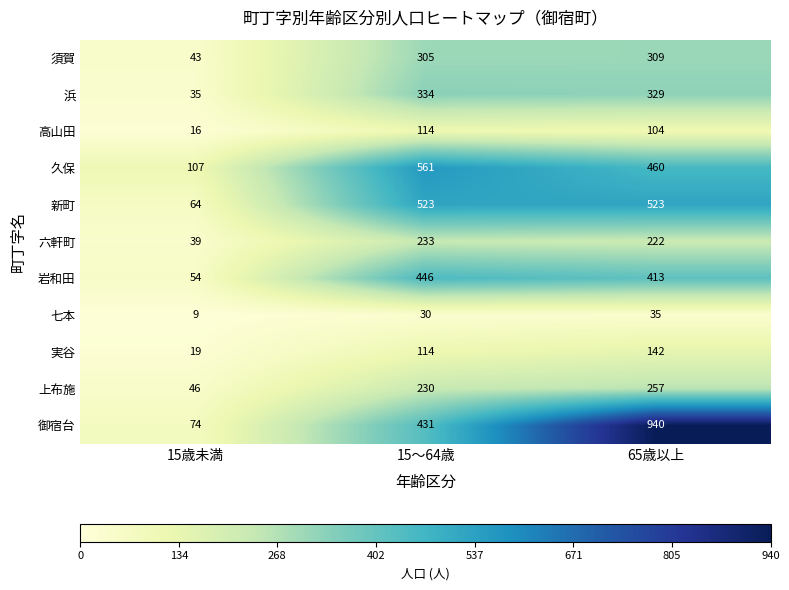

How many distinct data groups are displayed?

11